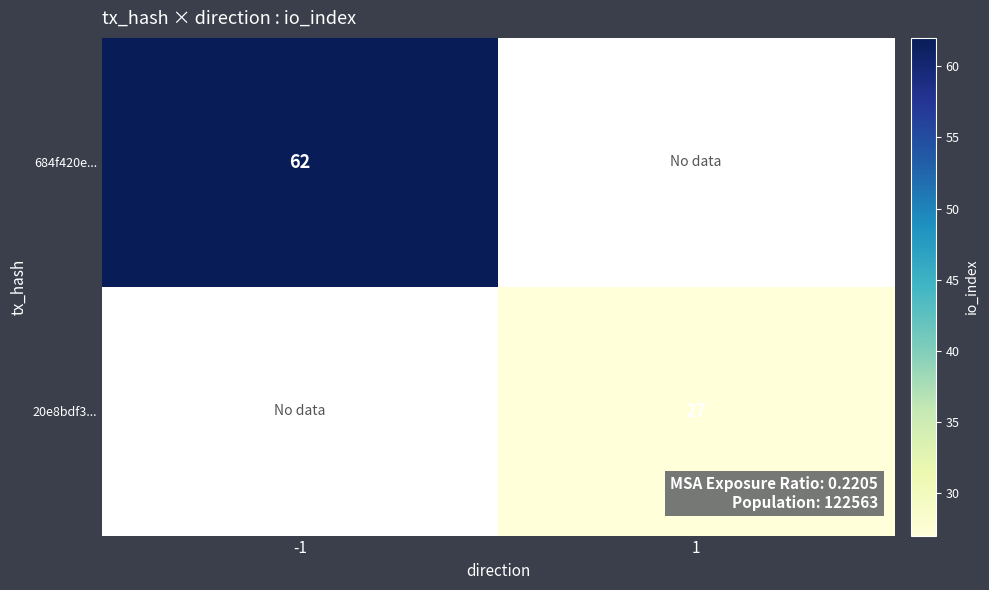

The 684f420e... series shows 85 at -1. True or false?

False